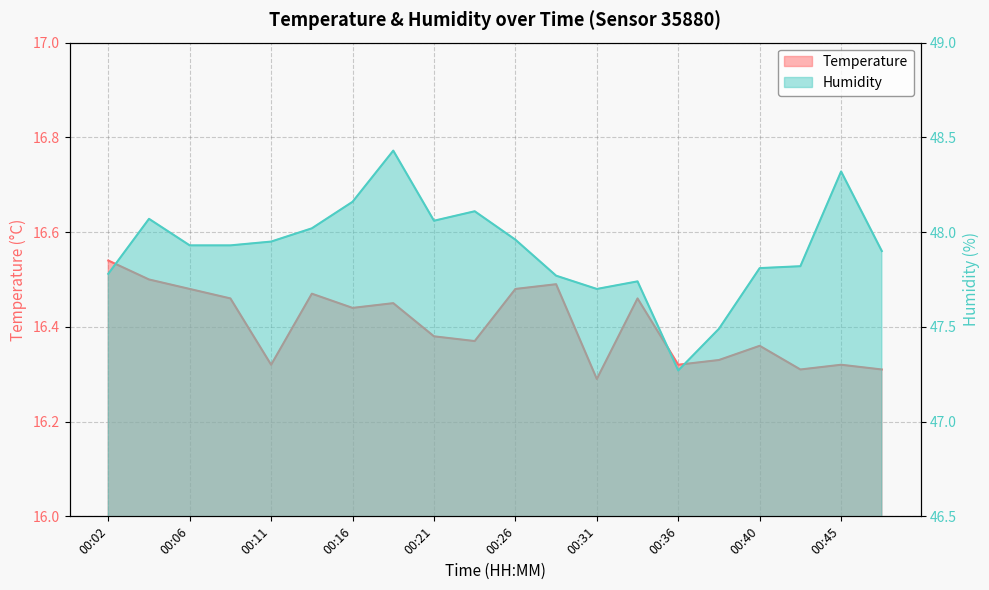

Count the number of data series in this chart.

2